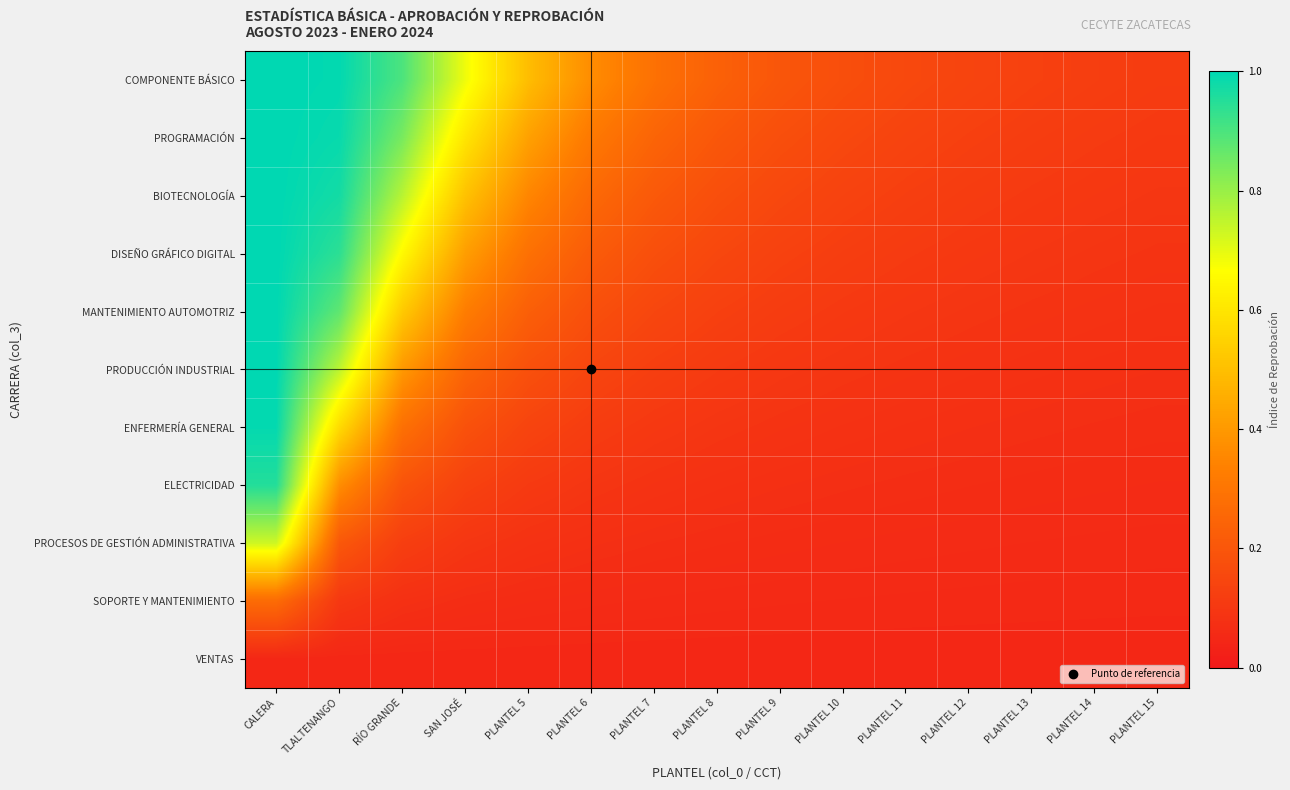

Reading right to left, transcribe all the data shown in this chart.

COMPONENTE BÁSICO: PLANTEL 15=0.1	PLANTEL 14=0.1	PLANTEL 13=0.1	PLANTEL 12=0.1	PLANTEL 11=0.2	PLANTEL 10=0.2	PLANTEL 9=0.2	PLANTEL 8=0.2	PLANTEL 7=0.3	PLANTEL 6=0.4	PLANTEL 5=0.5	SAN JOSÉ=0.7	RÍO GRANDE=0.9	TLALTENANGO=1.0	CALERA=1.0
PROGRAMACIÓN: PLANTEL 15=0.1	PLANTEL 14=0.1	PLANTEL 13=0.1	PLANTEL 12=0.1	PLANTEL 11=0.1	PLANTEL 10=0.2	PLANTEL 9=0.2	PLANTEL 8=0.2	PLANTEL 7=0.2	PLANTEL 6=0.3	PLANTEL 5=0.4	SAN JOSÉ=0.6	RÍO GRANDE=0.8	TLALTENANGO=1.0	CALERA=1.0
BIOTECNOLOGÍA: PLANTEL 15=0.1	PLANTEL 14=0.1	PLANTEL 13=0.1	PLANTEL 12=0.1	PLANTEL 11=0.1	PLANTEL 10=0.1	PLANTEL 9=0.2	PLANTEL 8=0.2	PLANTEL 7=0.2	PLANTEL 6=0.3	PLANTEL 5=0.4	SAN JOSÉ=0.5	RÍO GRANDE=0.8	TLALTENANGO=1.0	CALERA=1.0
DISEÑO GRÁFICO DIGITAL: PLANTEL 15=0.1	PLANTEL 14=0.1	PLANTEL 13=0.1	PLANTEL 12=0.1	PLANTEL 11=0.1	PLANTEL 10=0.1	PLANTEL 9=0.1	PLANTEL 8=0.2	PLANTEL 7=0.2	PLANTEL 6=0.2	PLANTEL 5=0.3	SAN JOSÉ=0.4	RÍO GRANDE=0.7	TLALTENANGO=0.9	CALERA=1.0
MANTENIMIENTO AUTOMOTRIZ: PLANTEL 15=0.1	PLANTEL 14=0.1	PLANTEL 13=0.1	PLANTEL 12=0.1	PLANTEL 11=0.1	PLANTEL 10=0.1	PLANTEL 9=0.1	PLANTEL 8=0.1	PLANTEL 7=0.1	PLANTEL 6=0.2	PLANTEL 5=0.2	SAN JOSÉ=0.3	RÍO GRANDE=0.5	TLALTENANGO=0.9	CALERA=1.0
PRODUCCIÓN INDUSTRIAL: PLANTEL 15=0.1	PLANTEL 14=0.1	PLANTEL 13=0.1	PLANTEL 12=0.1	PLANTEL 11=0.1	PLANTEL 10=0.1	PLANTEL 9=0.1	PLANTEL 8=0.1	PLANTEL 7=0.1	PLANTEL 6=0.1	PLANTEL 5=0.2	SAN JOSÉ=0.2	RÍO GRANDE=0.4	TLALTENANGO=0.8	CALERA=1.0
ENFERMERÍA GENERAL: PLANTEL 15=0.1	PLANTEL 14=0.1	PLANTEL 13=0.1	PLANTEL 12=0.1	PLANTEL 11=0.1	PLANTEL 10=0.1	PLANTEL 9=0.1	PLANTEL 8=0.1	PLANTEL 7=0.1	PLANTEL 6=0.1	PLANTEL 5=0.1	SAN JOSÉ=0.2	RÍO GRANDE=0.3	TLALTENANGO=0.6	CALERA=1.0
ELECTRICIDAD: PLANTEL 15=0.1	PLANTEL 14=0.1	PLANTEL 13=0.1	PLANTEL 12=0.1	PLANTEL 11=0.1	PLANTEL 10=0.1	PLANTEL 9=0.1	PLANTEL 8=0.1	PLANTEL 7=0.1	PLANTEL 6=0.1	PLANTEL 5=0.1	SAN JOSÉ=0.1	RÍO GRANDE=0.2	TLALTENANGO=0.4	CALERA=1.0
PROCESOS DE GESTIÓN ADMINISTRATIVA: PLANTEL 15=0.1	PLANTEL 14=0.1	PLANTEL 13=0.1	PLANTEL 12=0.1	PLANTEL 11=0.1	PLANTEL 10=0.1	PLANTEL 9=0.1	PLANTEL 8=0.1	PLANTEL 7=0.1	PLANTEL 6=0.1	PLANTEL 5=0.1	SAN JOSÉ=0.1	RÍO GRANDE=0.1	TLALTENANGO=0.2	CALERA=0.7
SOPORTE Y MANTENIMIENTO: PLANTEL 15=0.1	PLANTEL 14=0.1	PLANTEL 13=0.1	PLANTEL 12=0.1	PLANTEL 11=0.1	PLANTEL 10=0.1	PLANTEL 9=0.1	PLANTEL 8=0.1	PLANTEL 7=0.1	PLANTEL 6=0.1	PLANTEL 5=0.1	SAN JOSÉ=0.1	RÍO GRANDE=0.1	TLALTENANGO=0.1	CALERA=0.3
VENTAS: PLANTEL 15=0.0	PLANTEL 14=0.0	PLANTEL 13=0.0	PLANTEL 12=0.0	PLANTEL 11=0.0	PLANTEL 10=0.0	PLANTEL 9=0.0	PLANTEL 8=0.0	PLANTEL 7=0.0	PLANTEL 6=0.0	PLANTEL 5=0.0	SAN JOSÉ=0.0	RÍO GRANDE=0.0	TLALTENANGO=0.0	CALERA=0.0